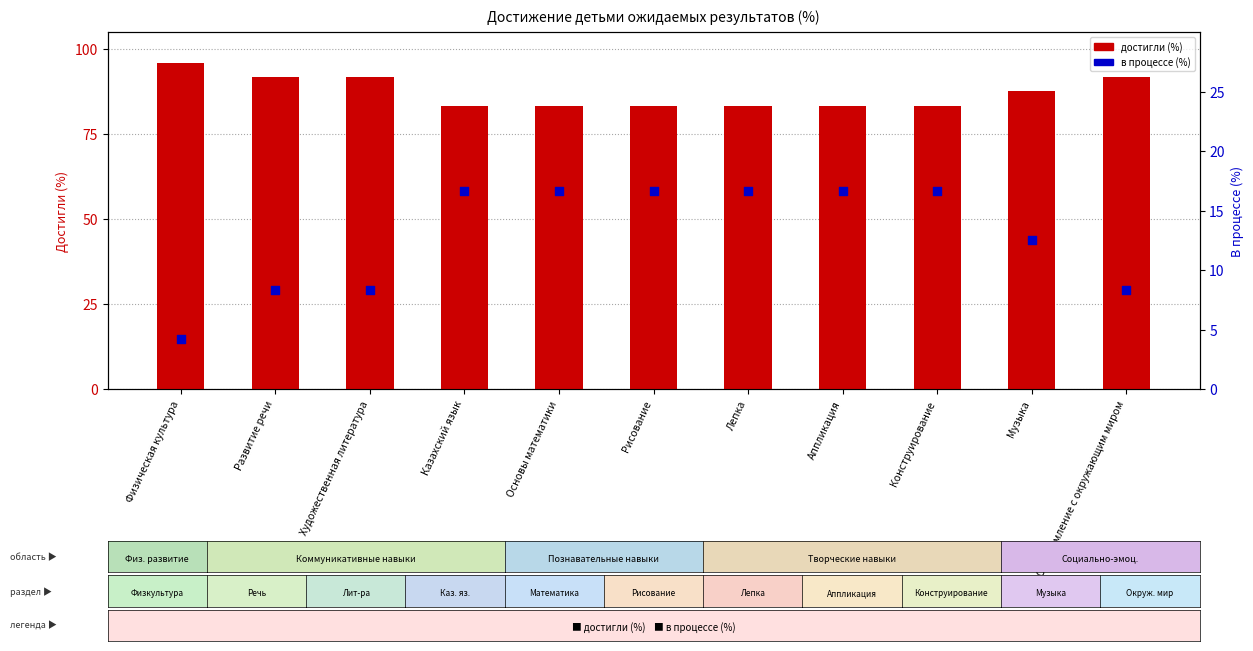

At how many categories does at least one series exceed 85?

5